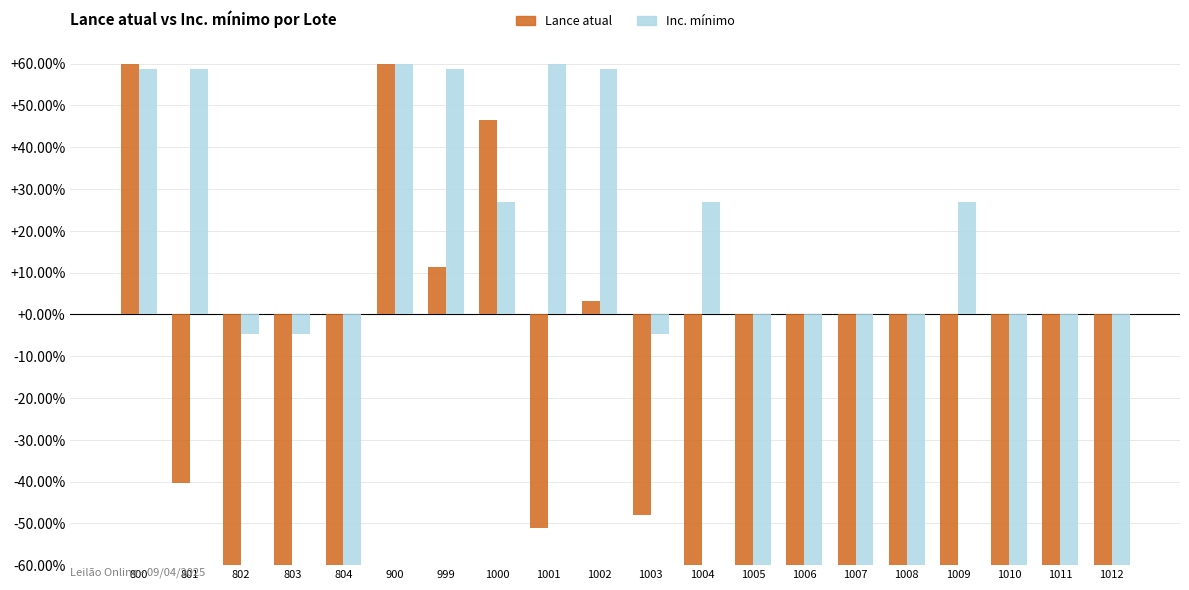

Is the value of Lance atual at 800 greater than the value of Inc. mínimo at 804?

Yes